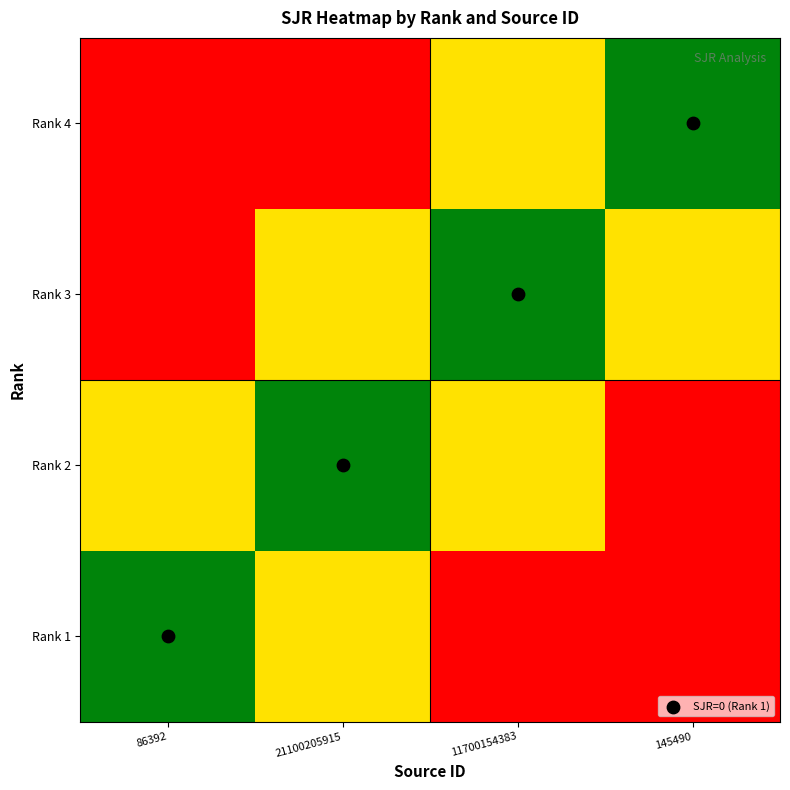

Reading right to left, what are all the values shown in this chart?

Rank 1: 145490=1.0	11700154383=0.7	21100205915=0.3	86392=0.0
Rank 2: 145490=0.7	11700154383=0.3	21100205915=0.0	86392=-0.3
Rank 3: 145490=0.3	11700154383=0.0	21100205915=-0.3	86392=-0.7
Rank 4: 145490=0.0	11700154383=-0.3	21100205915=-0.7	86392=-1.0